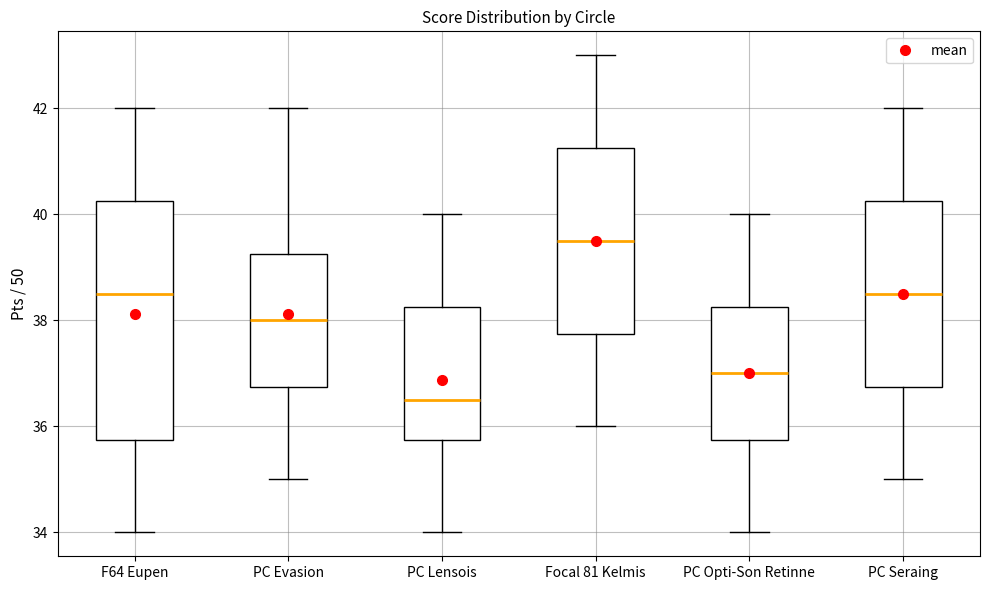

Comparing the boxes themselves (not the whiskers), which one is the tallest?

F64 Eupen